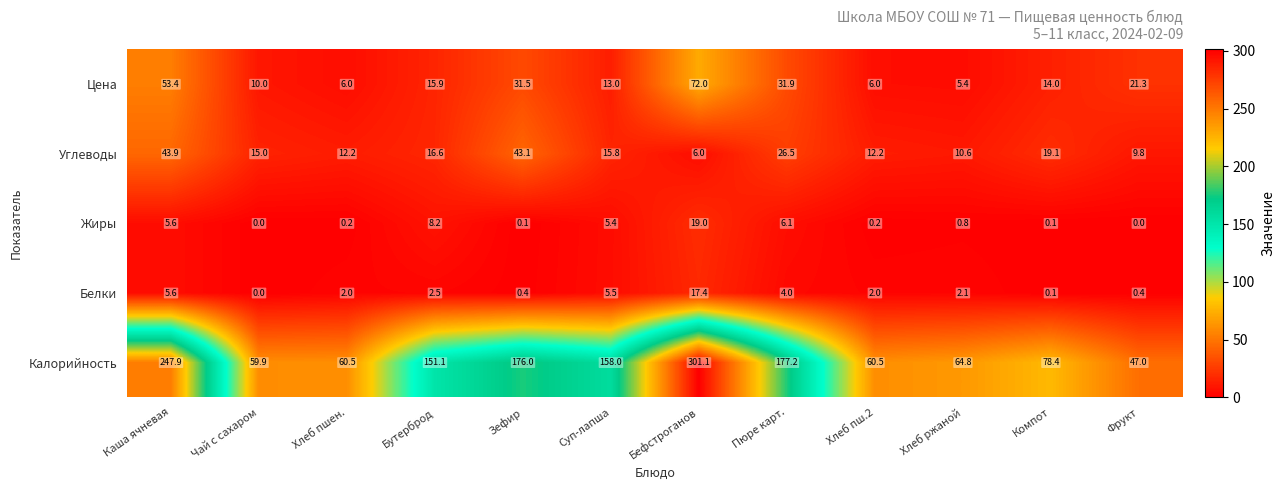

Rank the series at Хлеб пш.2 from lowest to highest value.

Жиры, Белки, Цена, Углеводы, Калорийность